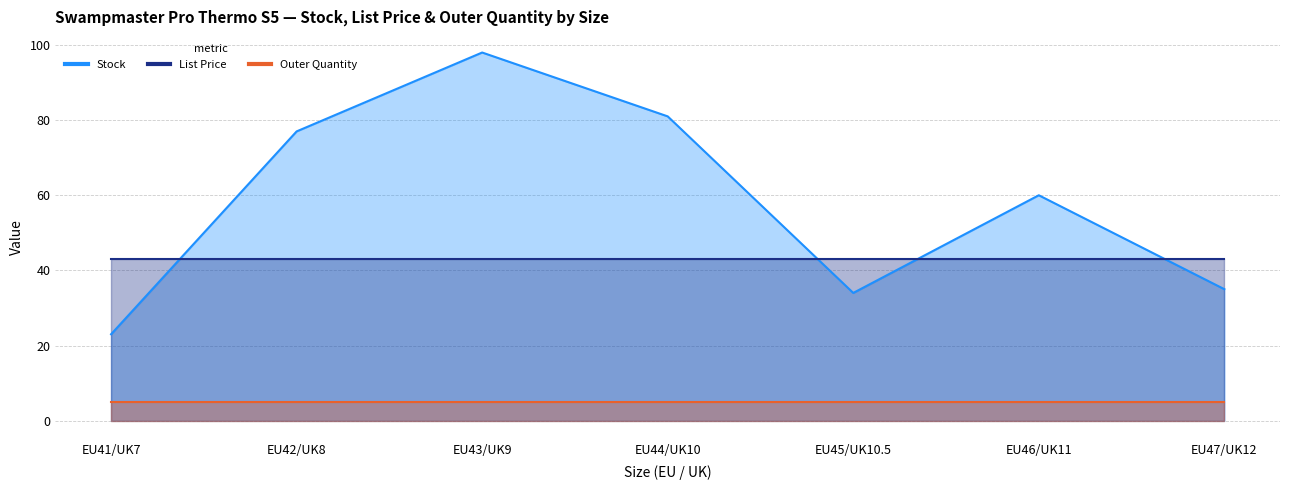

True or false: Outer Quantity has a value of 5.0 at EU47/UK12.

True